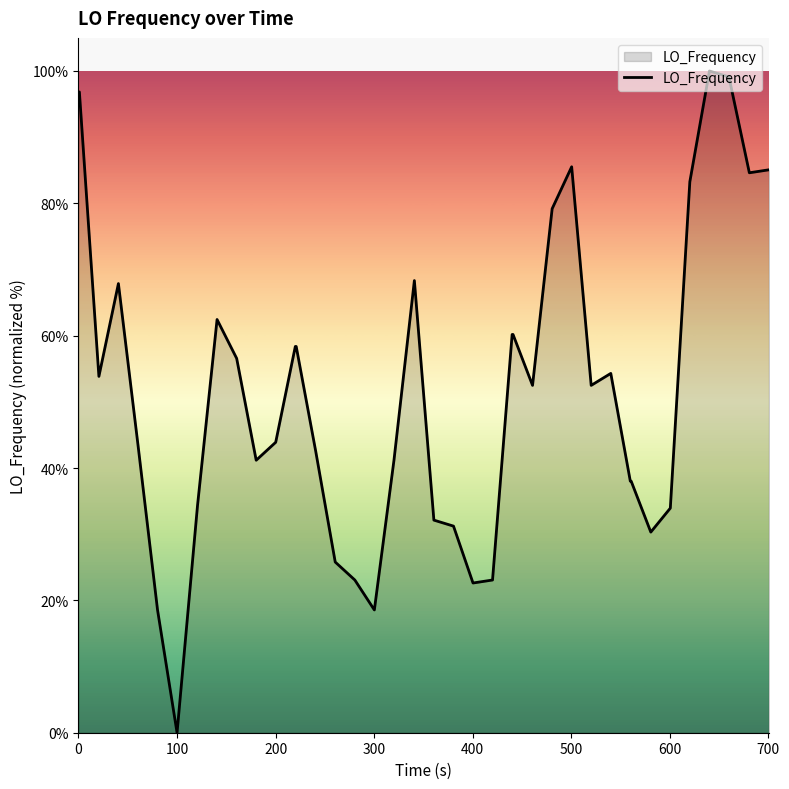

What is the difference between the second highest and second lowest values?

80.5